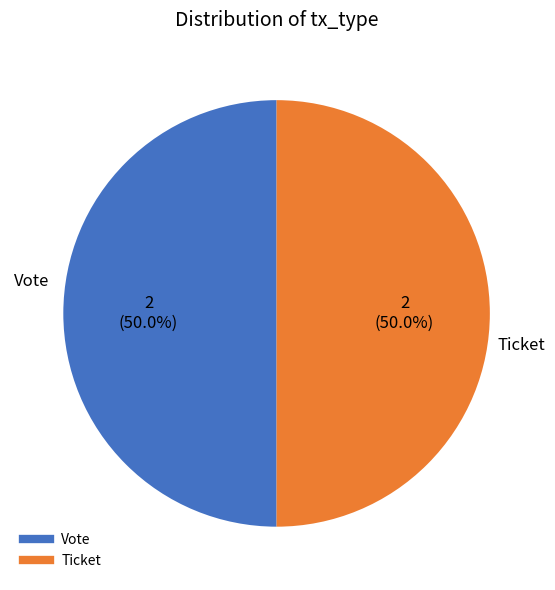

Is it true that Vote is 92% of the pie?

False